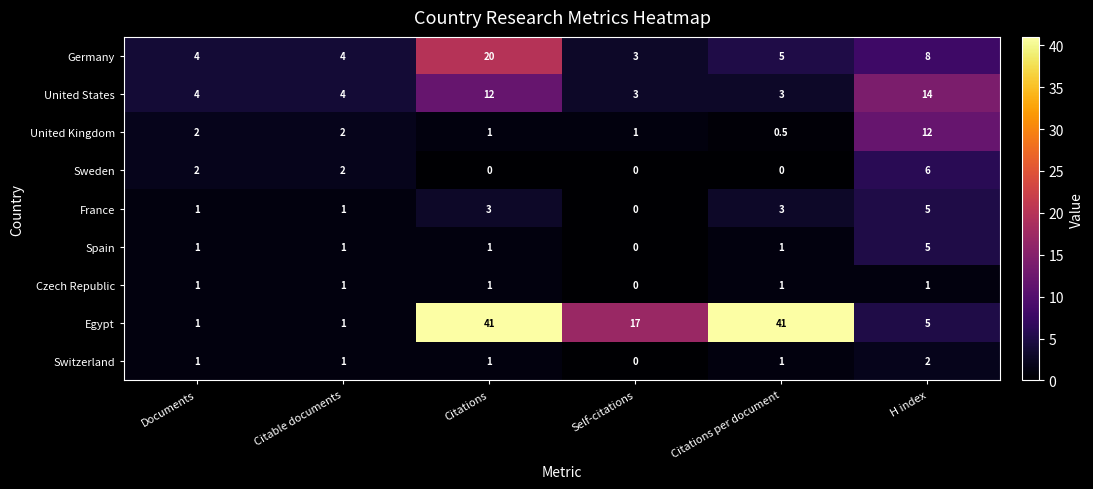

At how many categories does at least one series exceed 37?

2